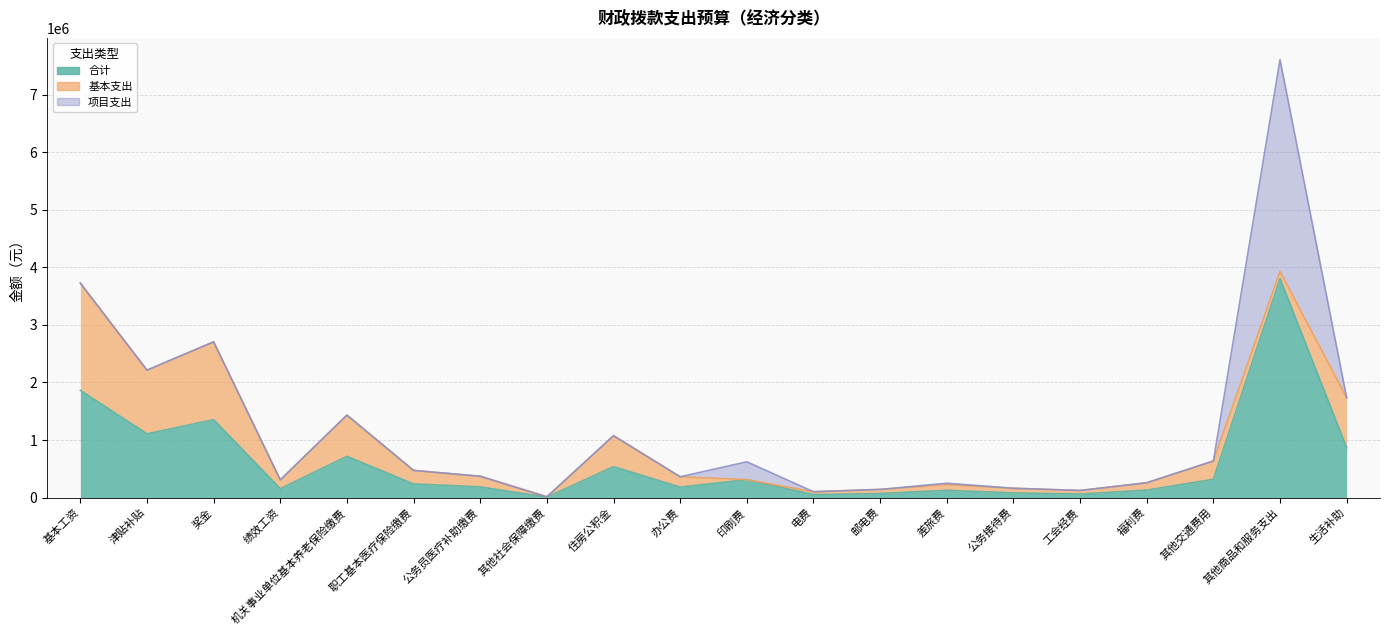

How many interior local peaks does the 项目支出 series have?

3